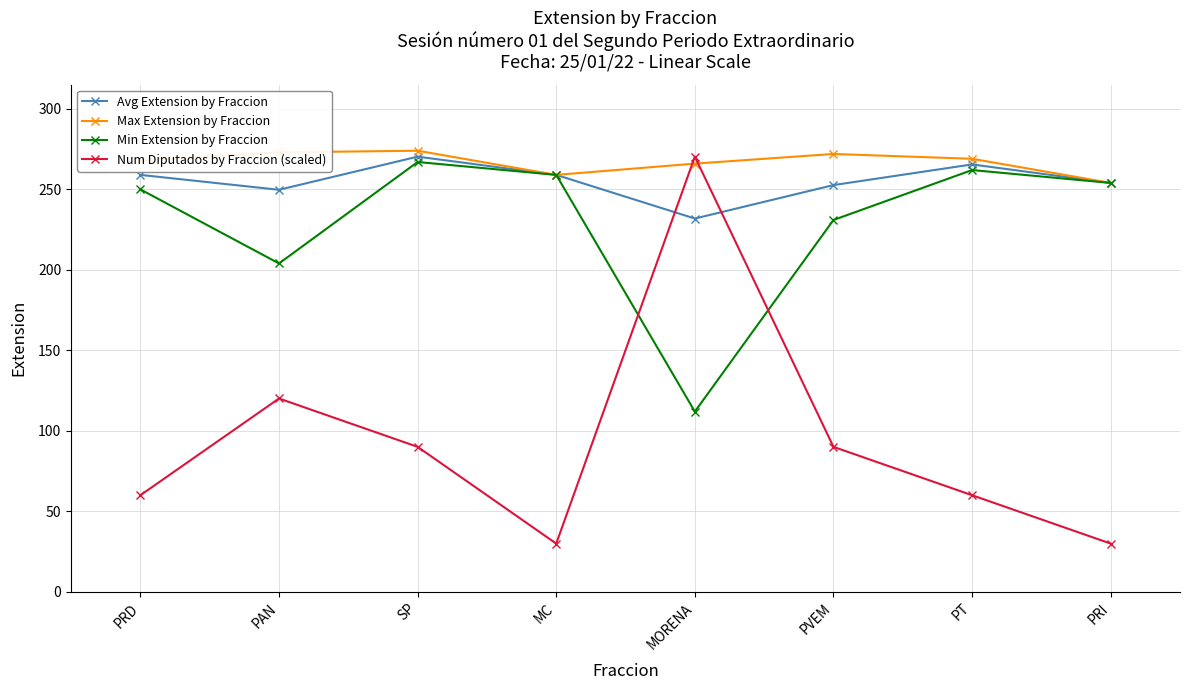

The value of Num Diputados by Fraccion (scaled) at PRD is 40.6. True or false?

False